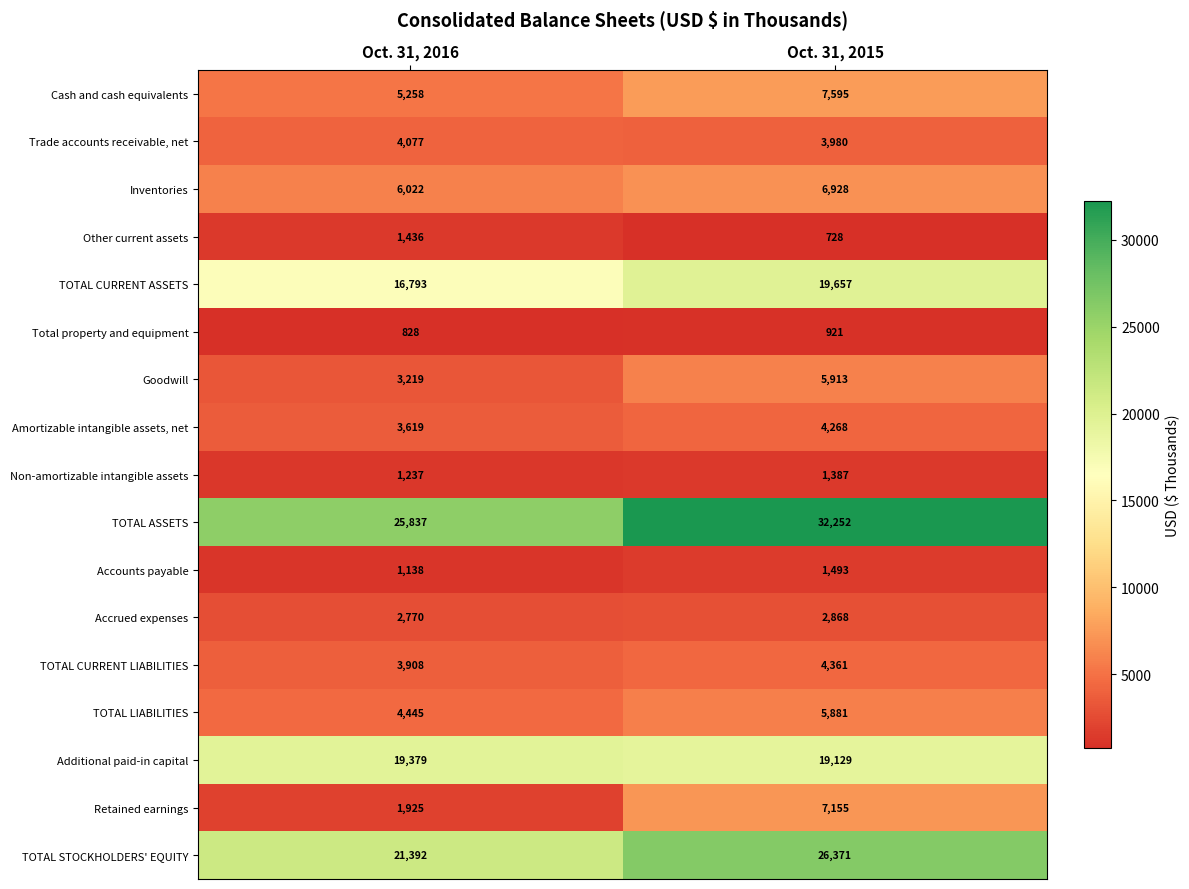

At Oct. 31, 2015, list the series in order from smallest to largest.

Other current assets, Total property and equipment, Non-amortizable intangible assets, Accounts payable, Accrued expenses, Trade accounts receivable, net, Amortizable intangible assets, net, TOTAL CURRENT LIABILITIES, TOTAL LIABILITIES, Goodwill, Inventories, Retained earnings, Cash and cash equivalents, Additional paid-in capital, TOTAL CURRENT ASSETS, TOTAL STOCKHOLDERS' EQUITY, TOTAL ASSETS